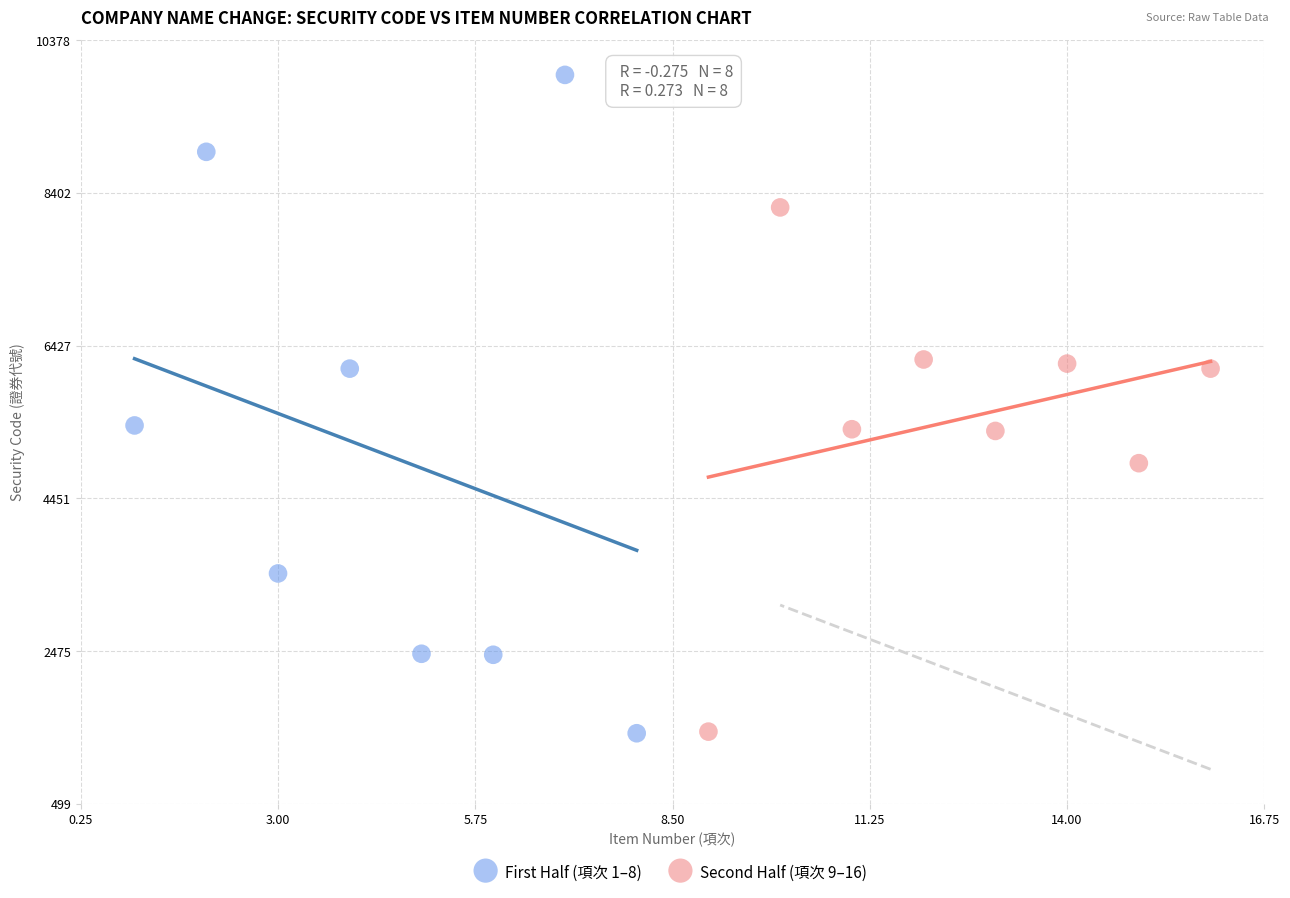

What are all the series names shown in the legend?

First Half (項次 1–8), Second Half (項次 9–16)